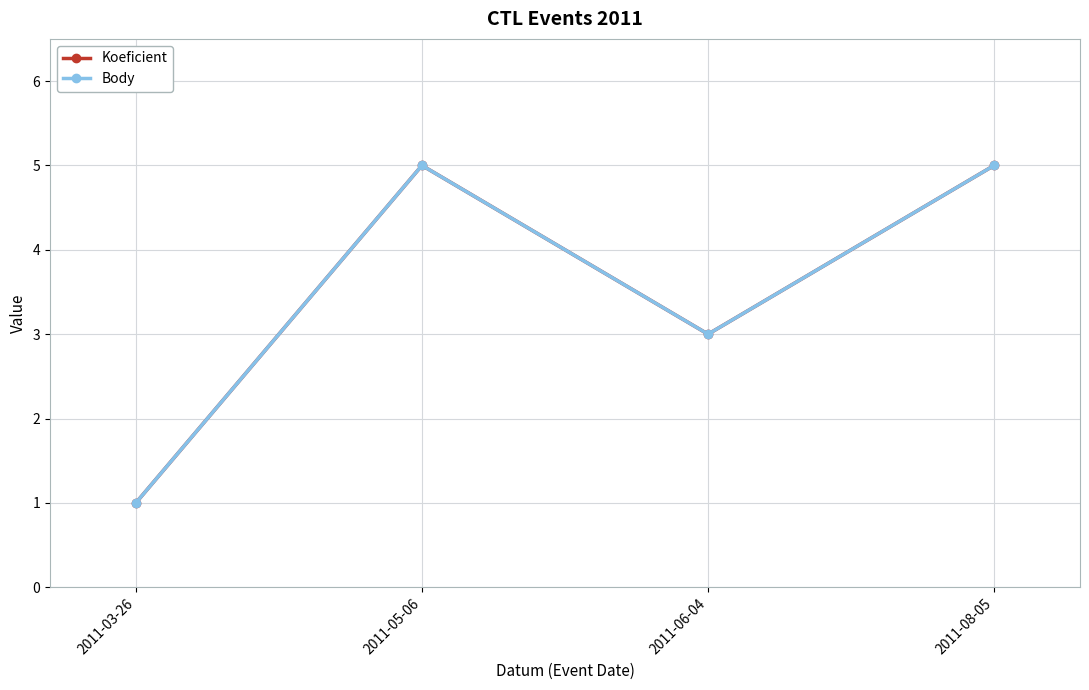

What is the label of the 3rd point from the left?

2011-06-04